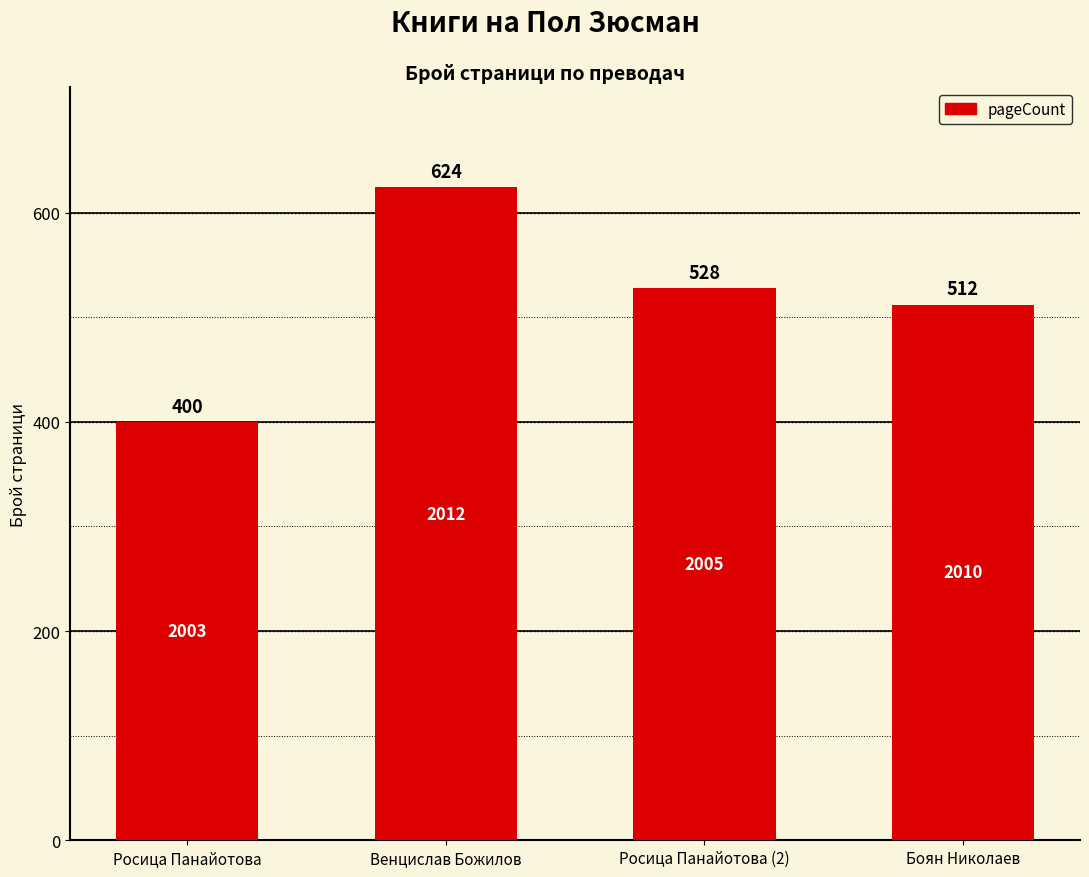

What is the change in value from Росица Панайотова to Росица Панайотова (2)?

+128